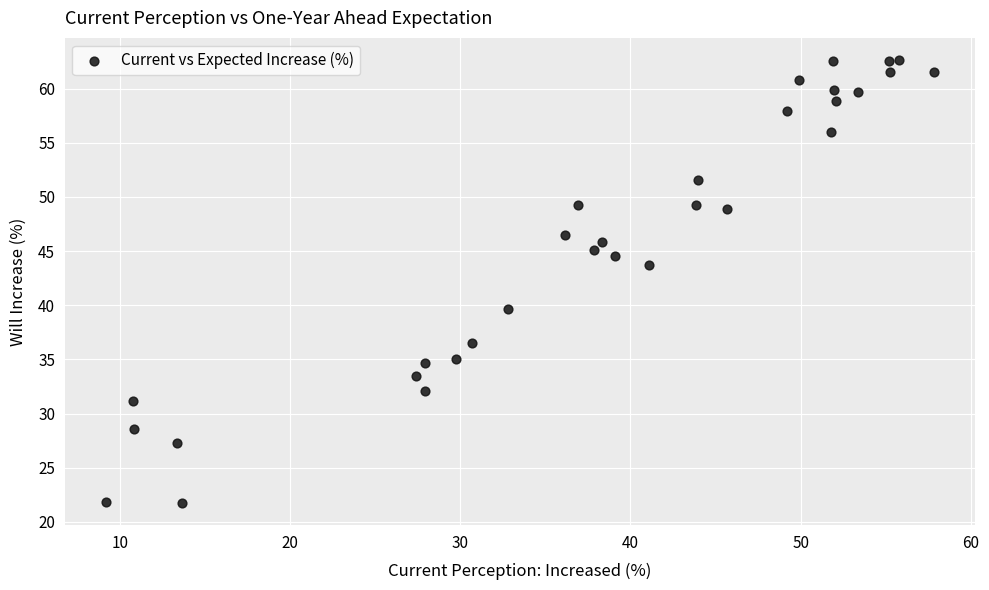

What is the range of X values (max minus min)?

48.6